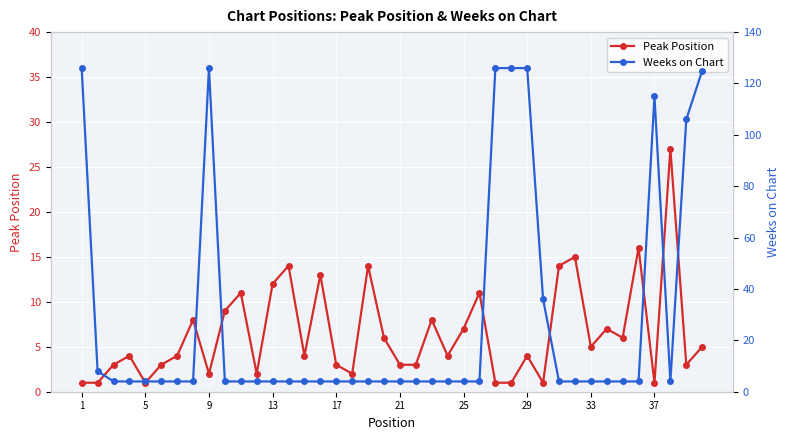

True or false: Weeks on Chart has more than 1 interior local peaks.

True